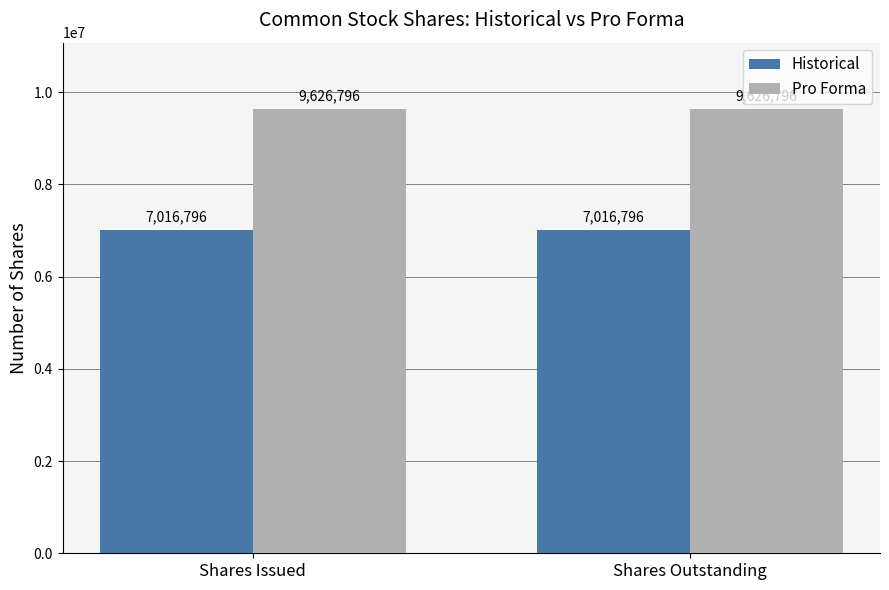

The Pro Forma series shows 2273672 at Shares Outstanding. True or false?

False